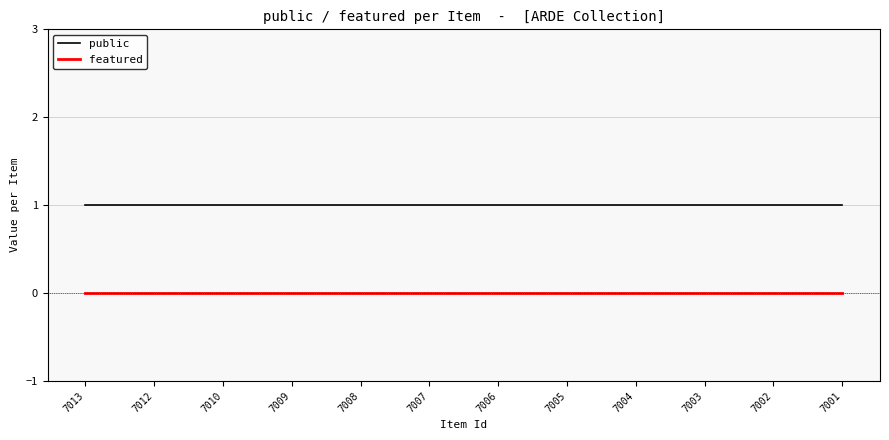

True or false: public has a value of 2 at 7012.

False